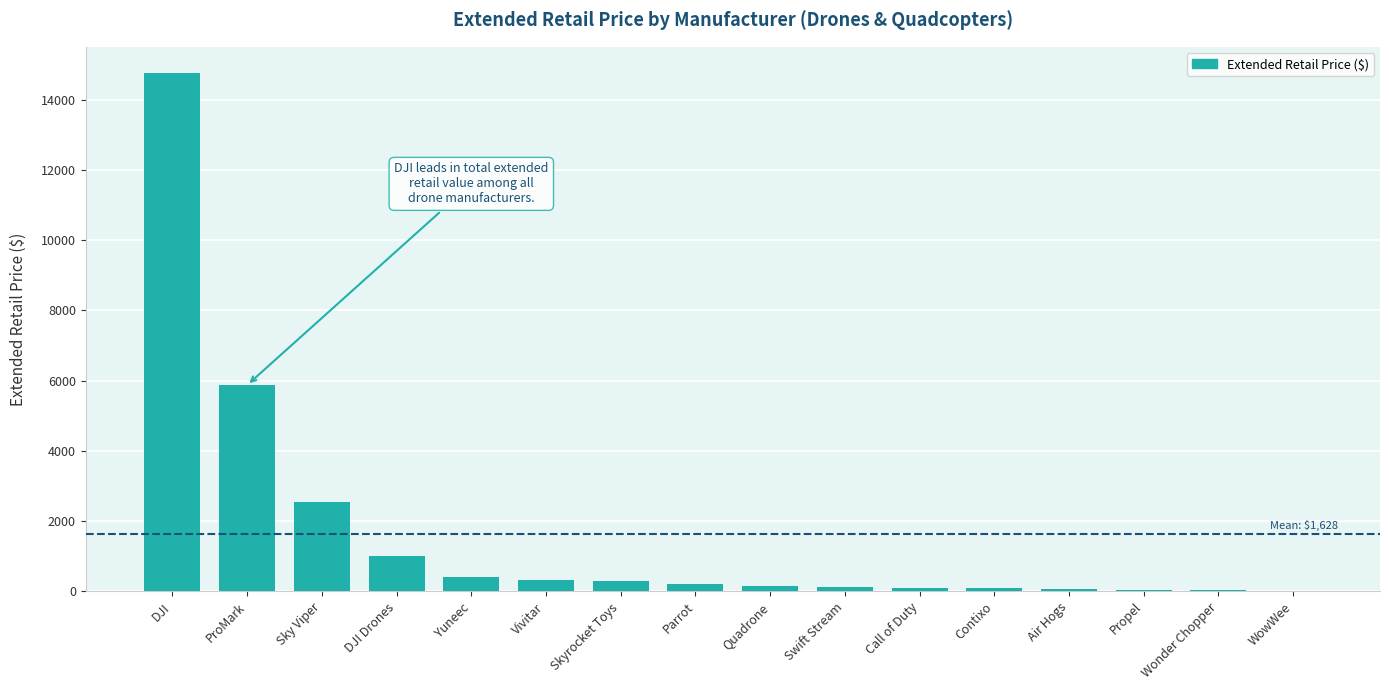

What is the sum of the values at Yuneec and Swift Stream?

511.0